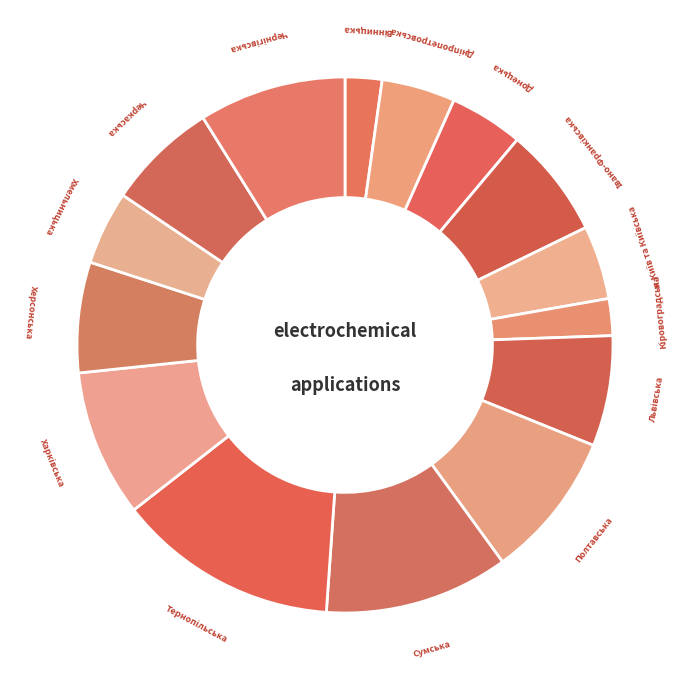

True or false: Донецька accounts for 19% of the total.

False